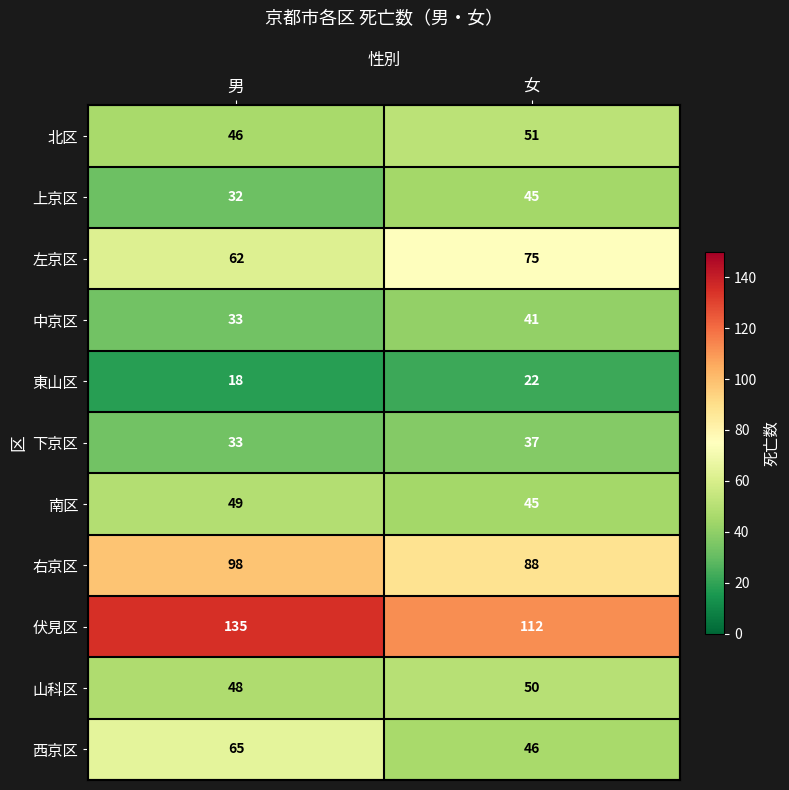

Which category has the highest value in the 下京区 series?

女